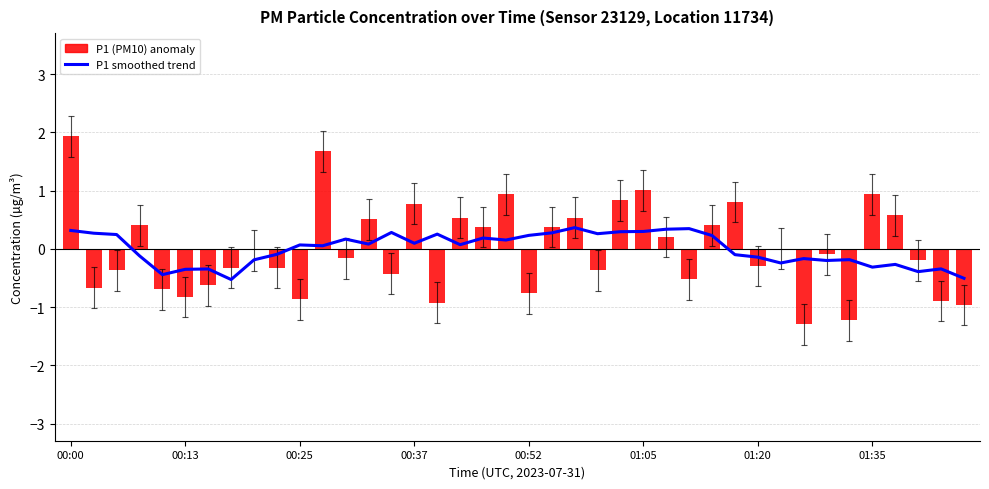

What is the difference between the second highest and second lowest values in the P1 anomaly series?

2.9